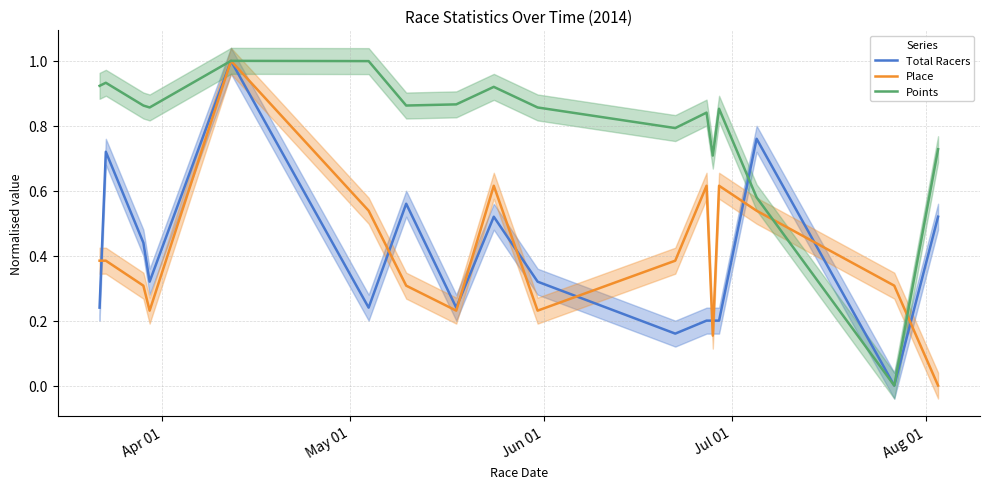

What is the highest value of the Points series?

1.0